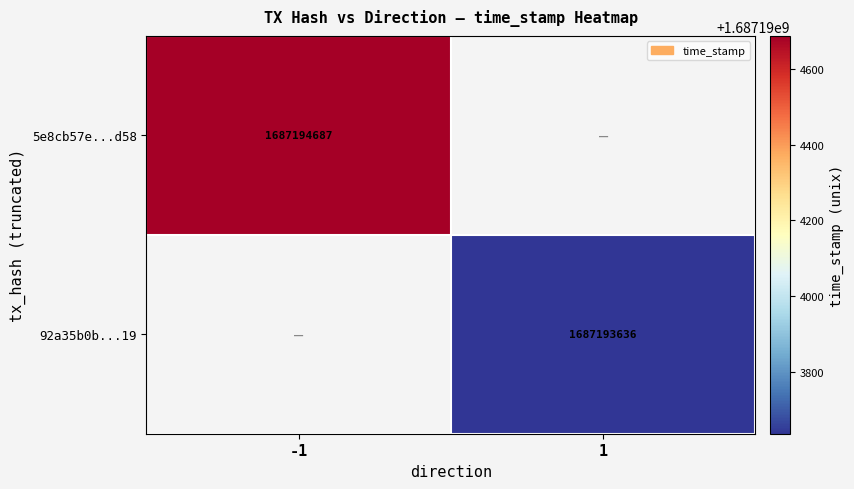

What is the difference between the 92a35b0b8e975b59f9381a283ca18e809077a19 values at direction and time_stamp?

1687193635